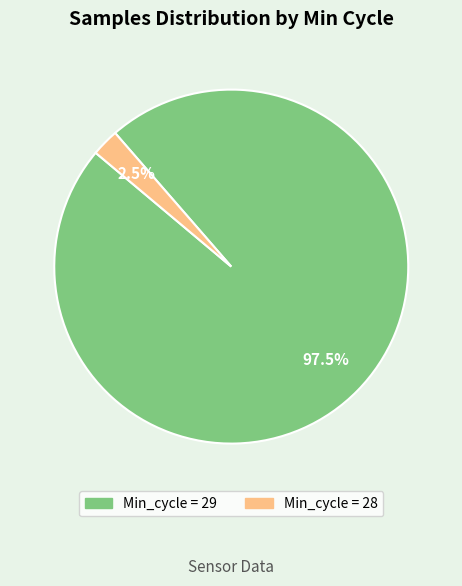

Approximately how many times larger is the value at Min_cycle = 29 compared to Min_cycle = 28?

39.0